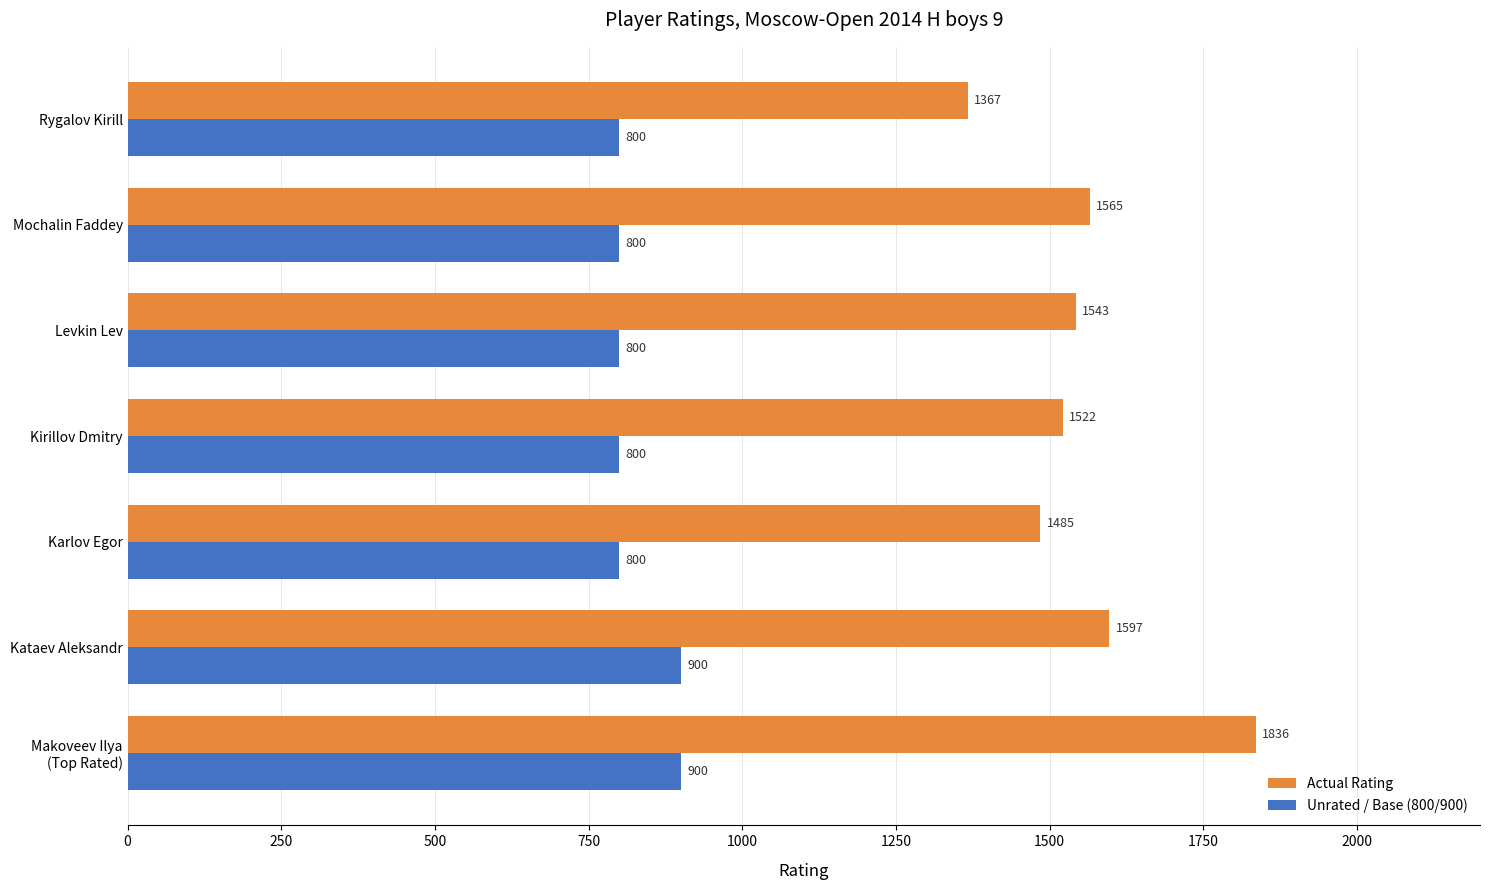

How many Unrated / Base (800/900) values are between 800 and 900?

7